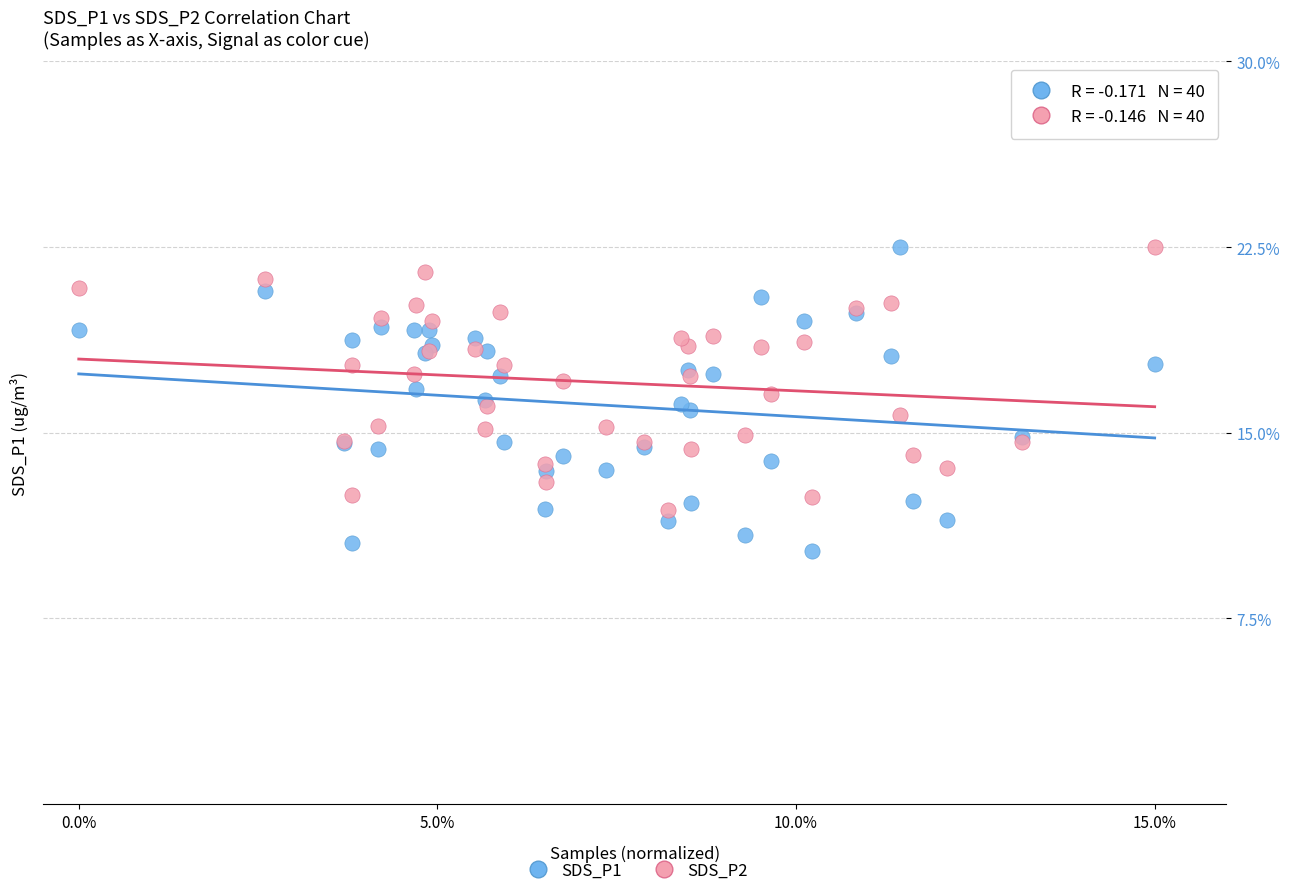

What are all the series names shown in the legend?

SDS_P1, SDS_P2